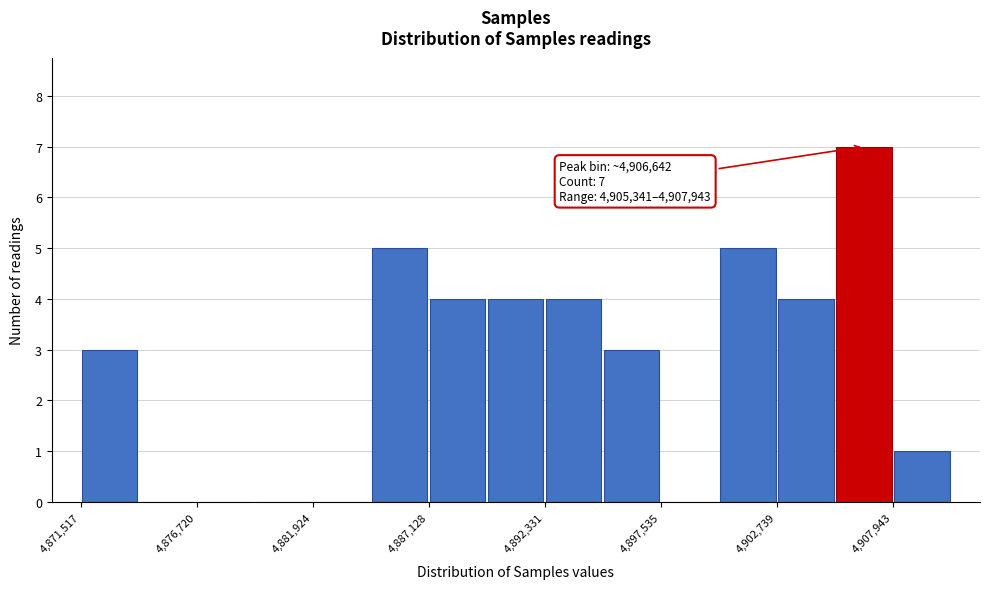

Read against the x-axis, roughly where is the centre of the tallest bar?

4907000